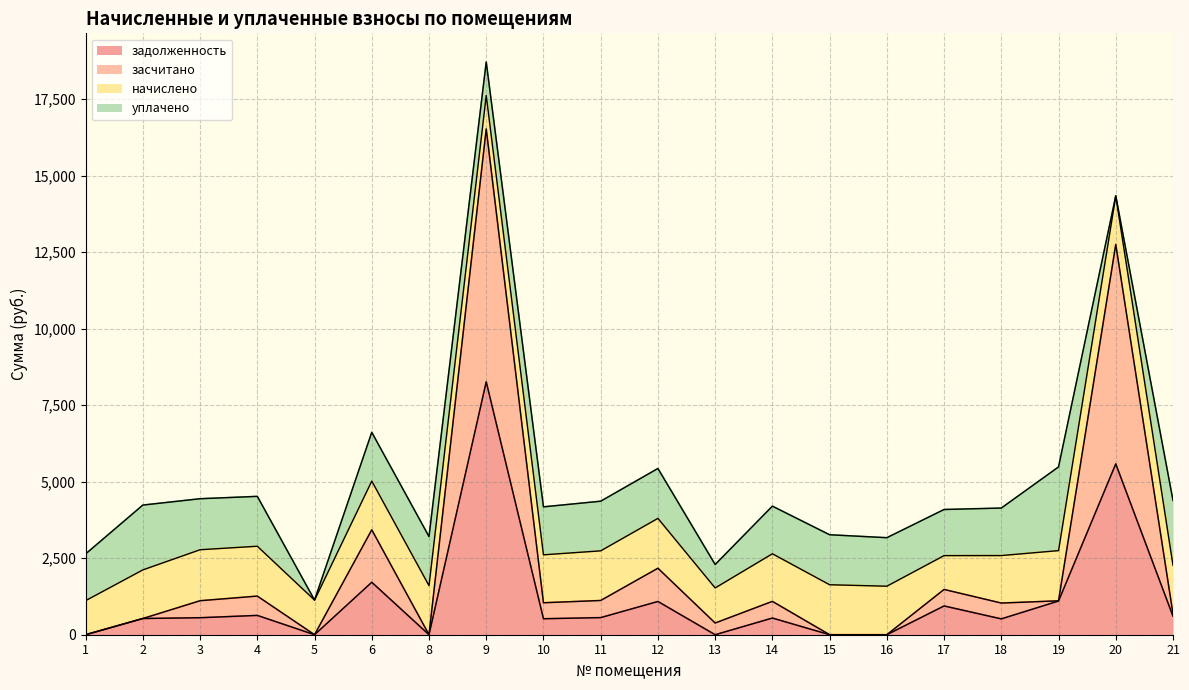

The задолженность series shows 846.8 at 21. True or false?

False